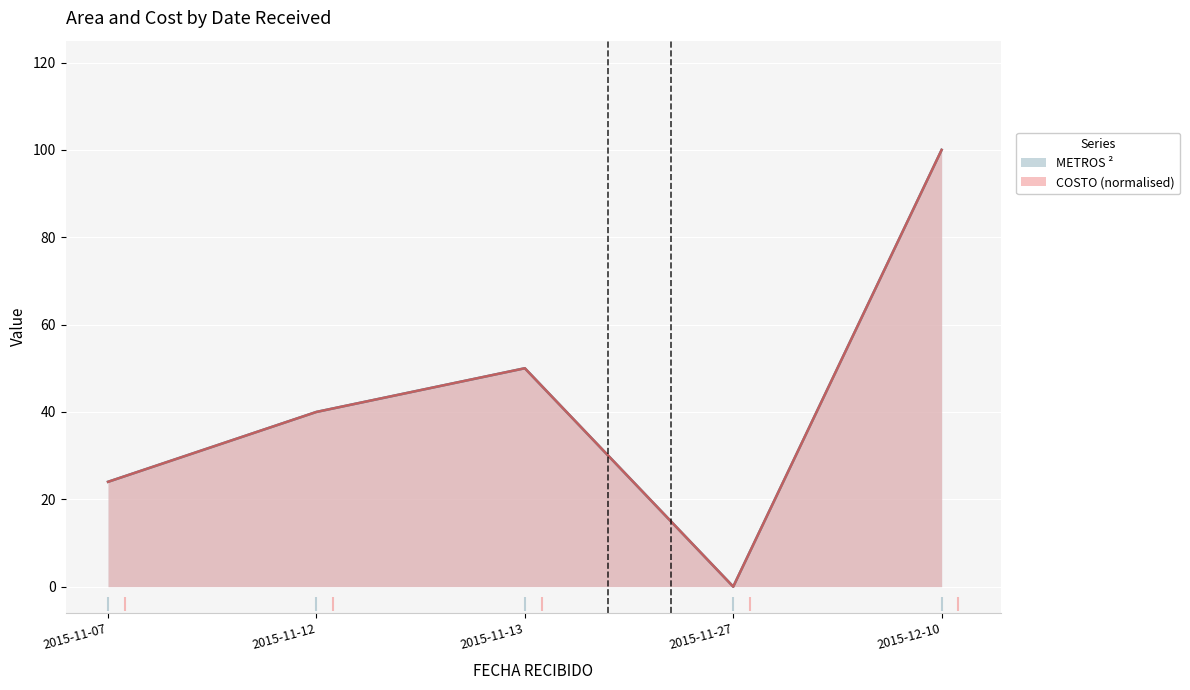

At which category does METROS ² reach its first local valley?

2015-11-27